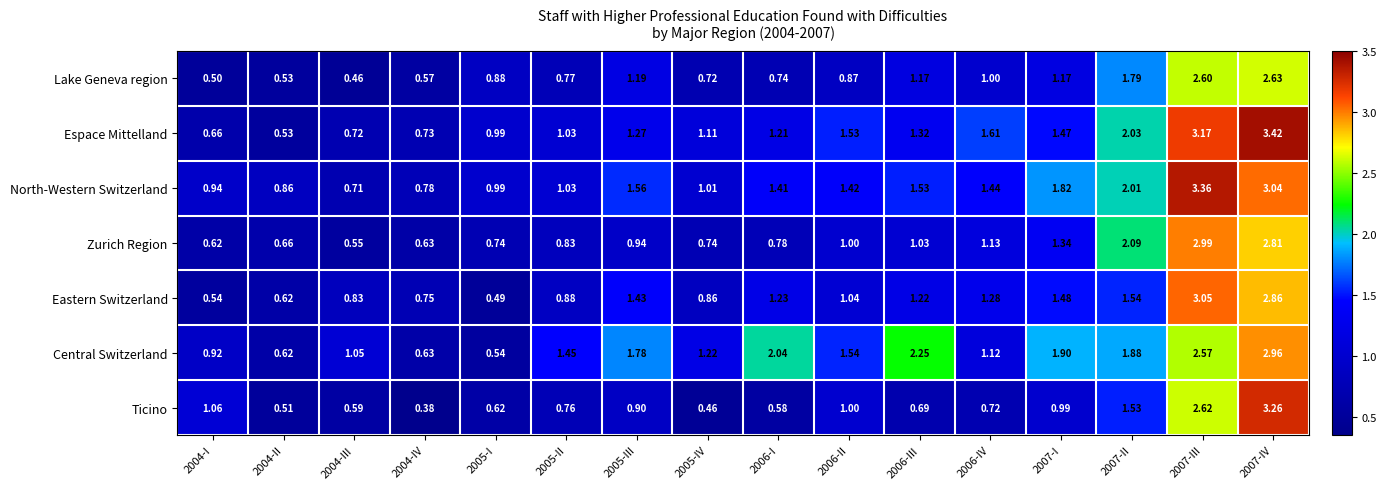

Which series has the largest range (max minus min)?

Espace Mittelland